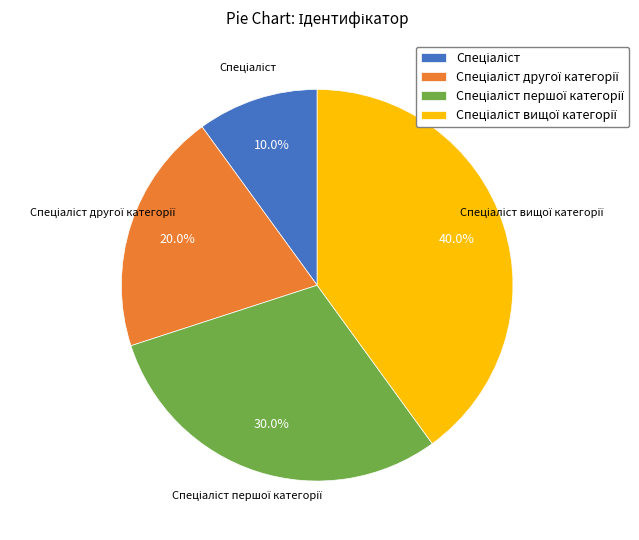

Does any single category account for the majority?

No